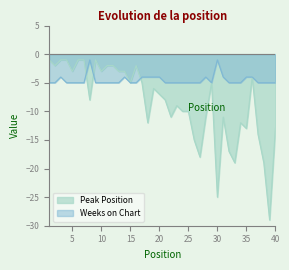

Between which two adjacent categories do Weeks on Chart and Peak Position first intersect?

7 and 8